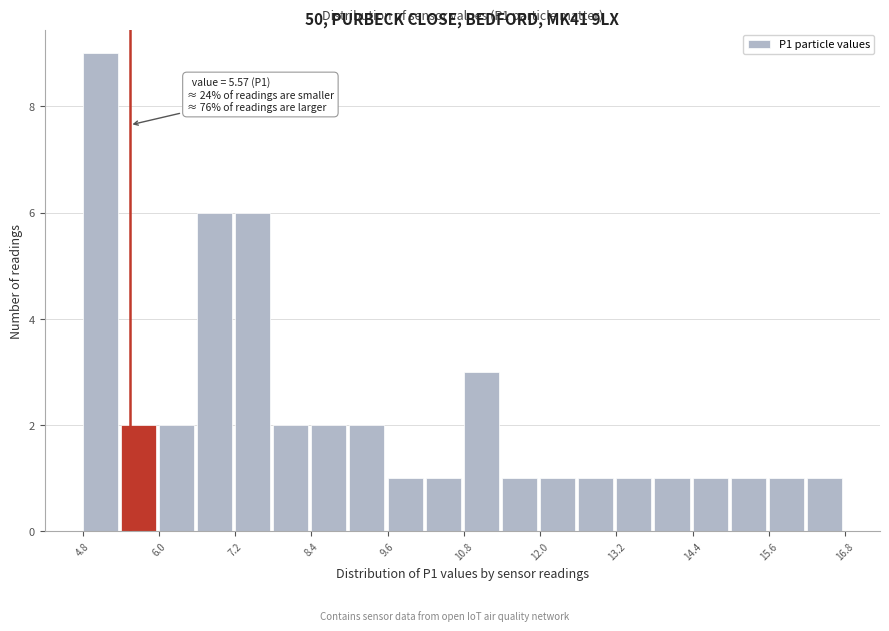

Around what value on the x-axis is the tallest bar? Give the approximate position of its centre, as read against the axis.

5.2